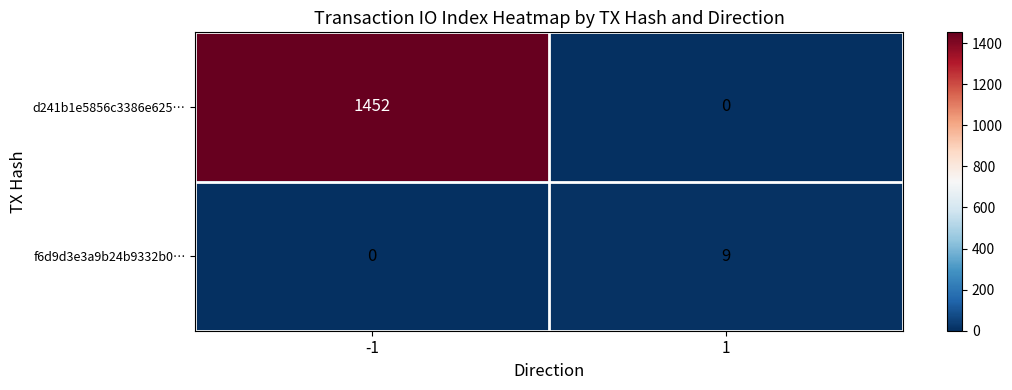

What is the sum of the f6d9d3e3a9b24b9332b0… values at 1 and -1?

9